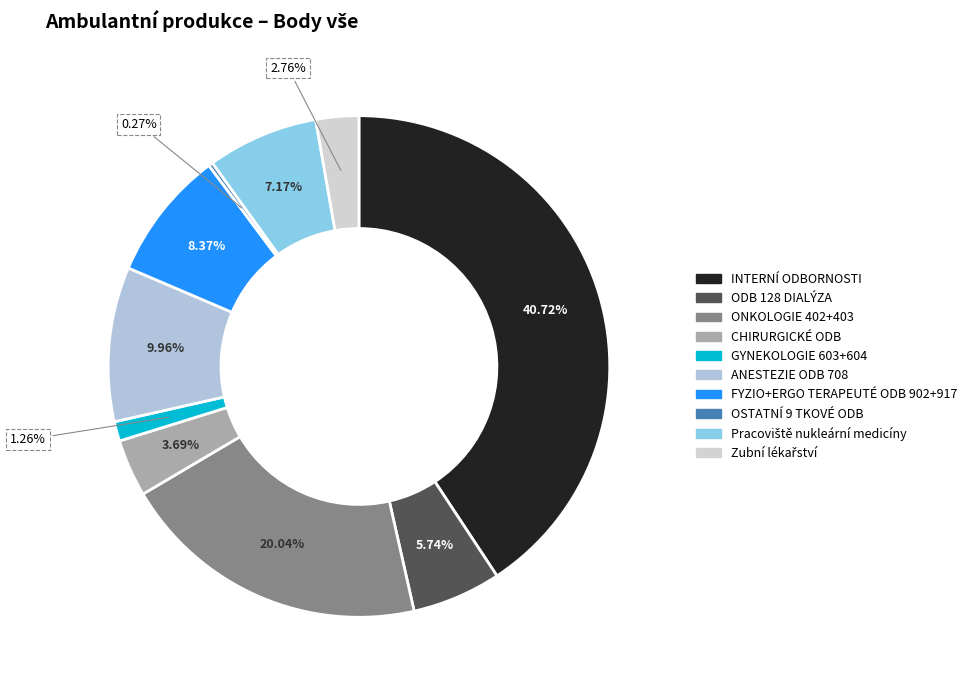

Combined, what portion of the pie is Zubní lékařství and INTERNÍ ODBORNOSTI?

43.5%